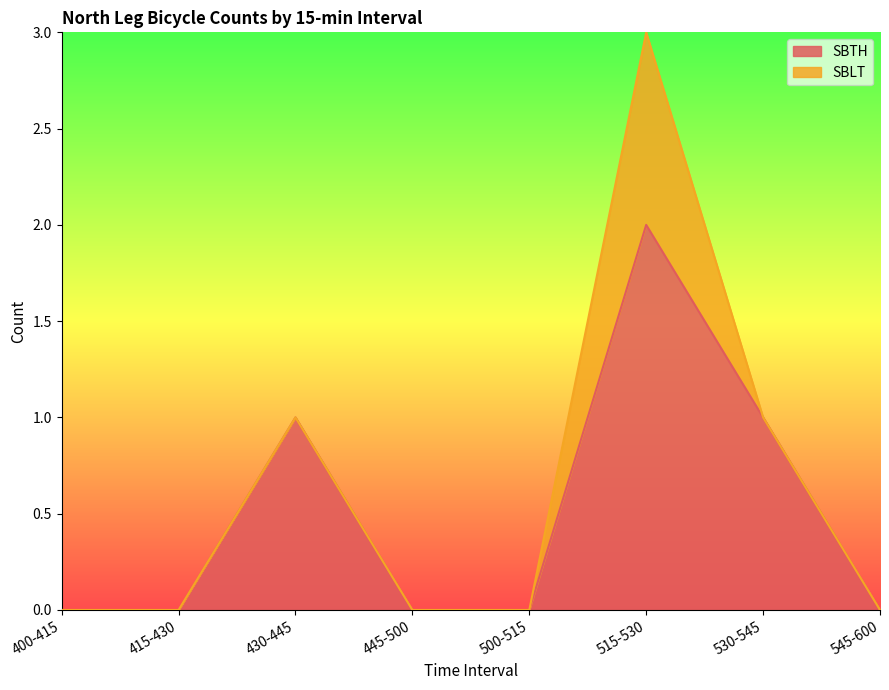

Is it true that the value at 500-515 is -1?

False